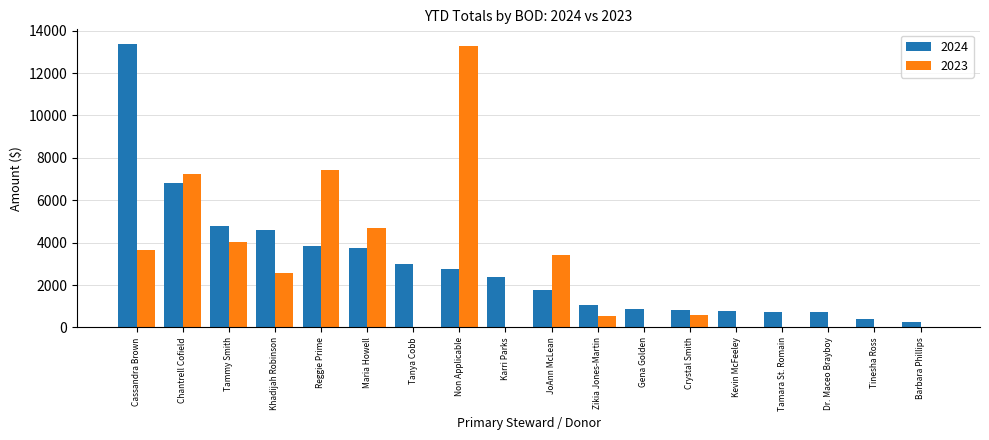

At which category is the sum across all series the highest?

Cassandra Brown